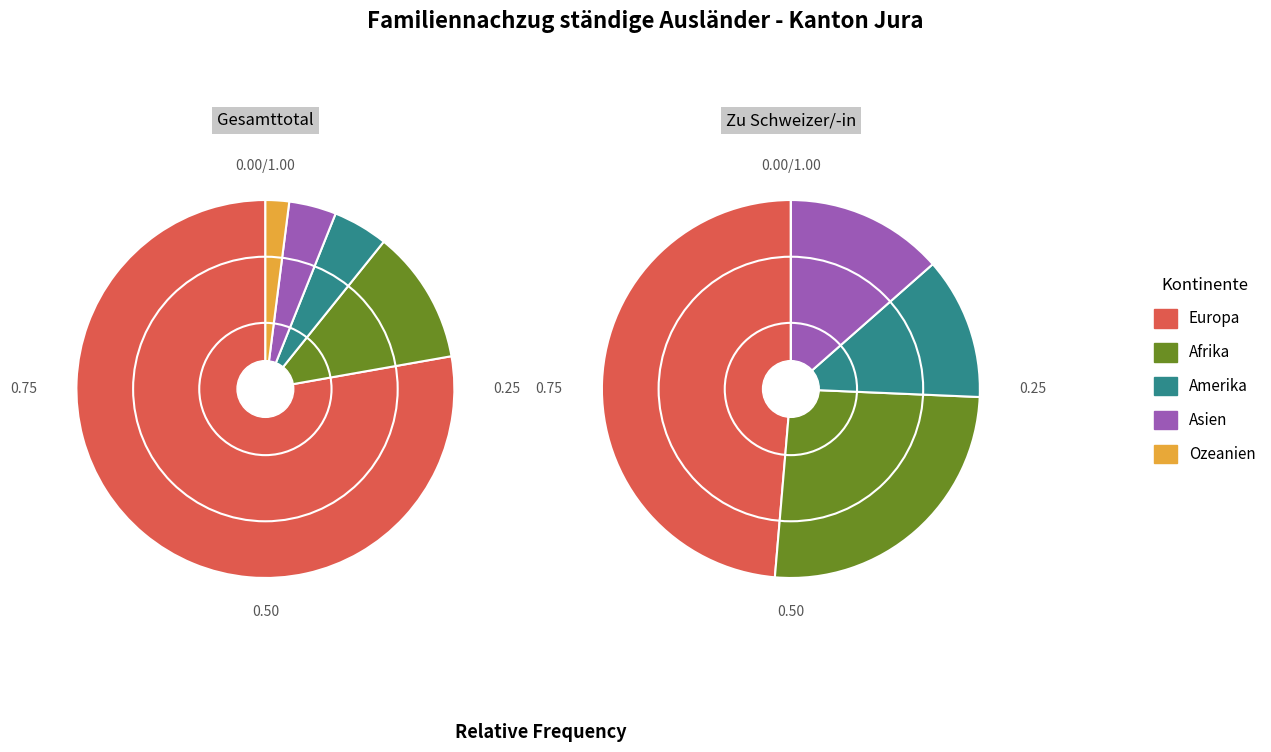

What is the change in value from Amerika to Asien?

-2